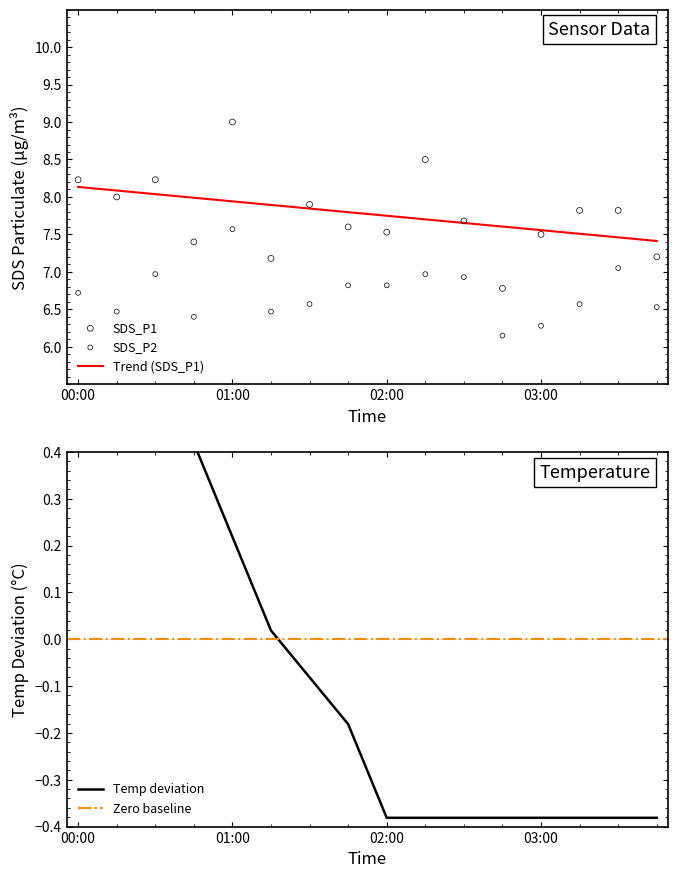

Which series has the largest Y range (max minus min)?

SDS_P1